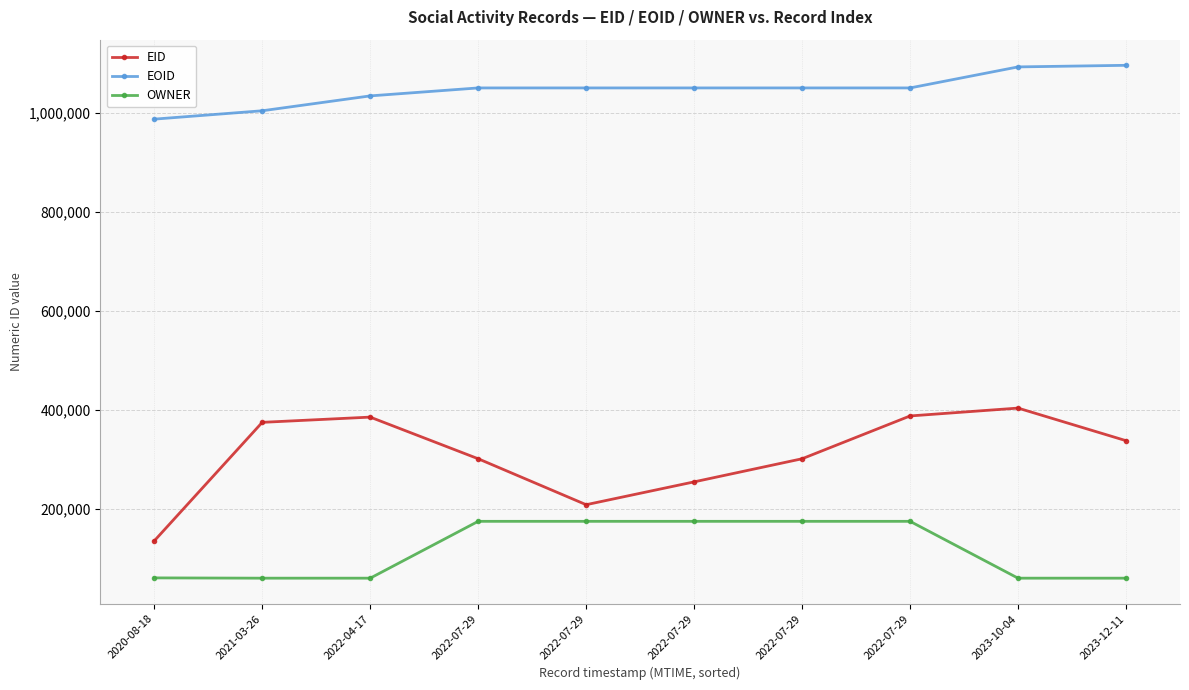

How many values in the EID series are below 337600?

5